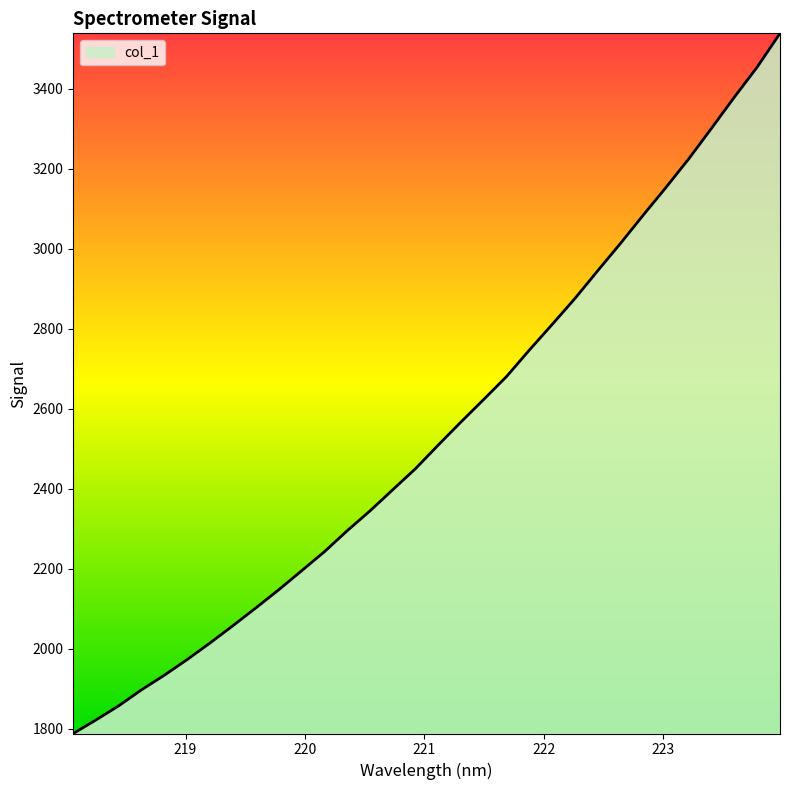

What is the minimum value shown in the chart?

1788.4